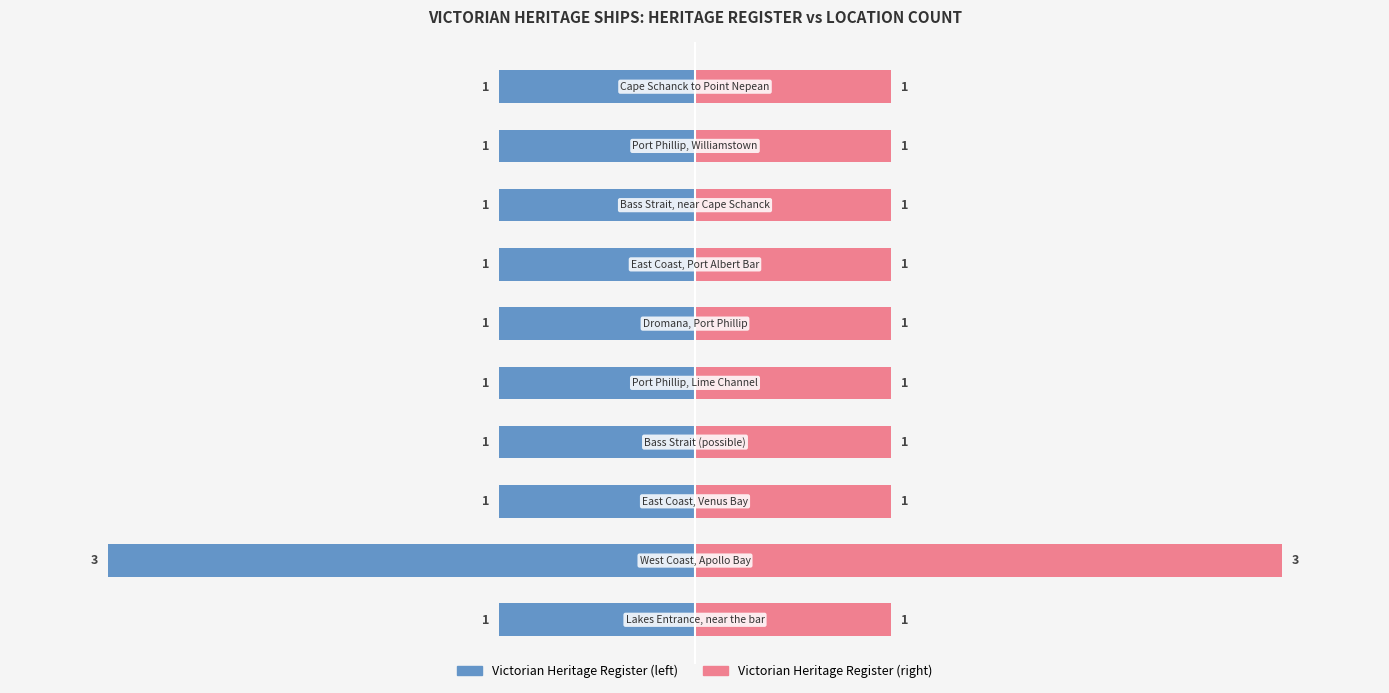

What position from the left is East Coast, Port Albert Bar?

7